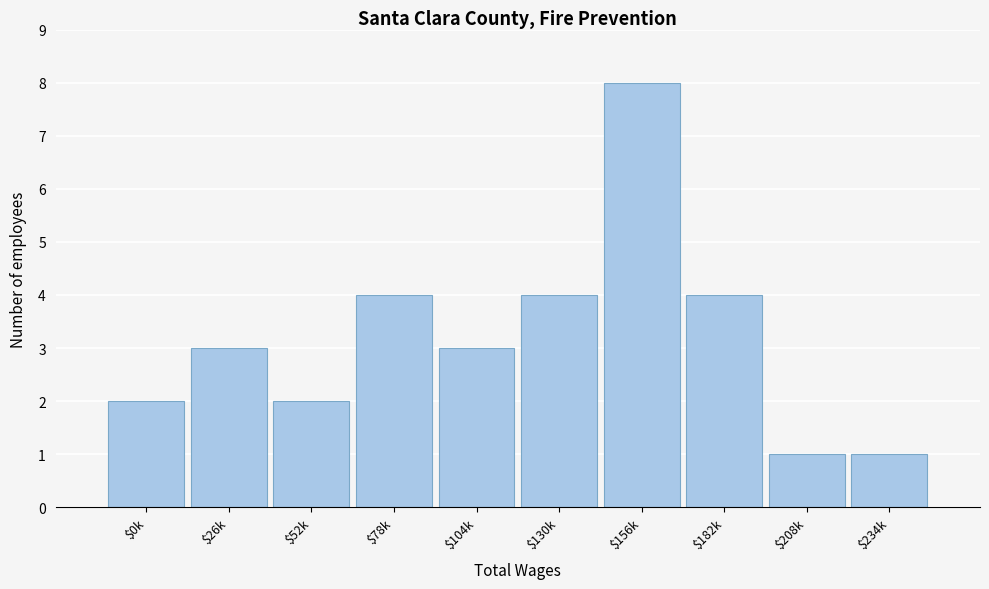

Reading right to left, extract all data points from this chart.

1	1	4	8	4	3	4	2	3	2